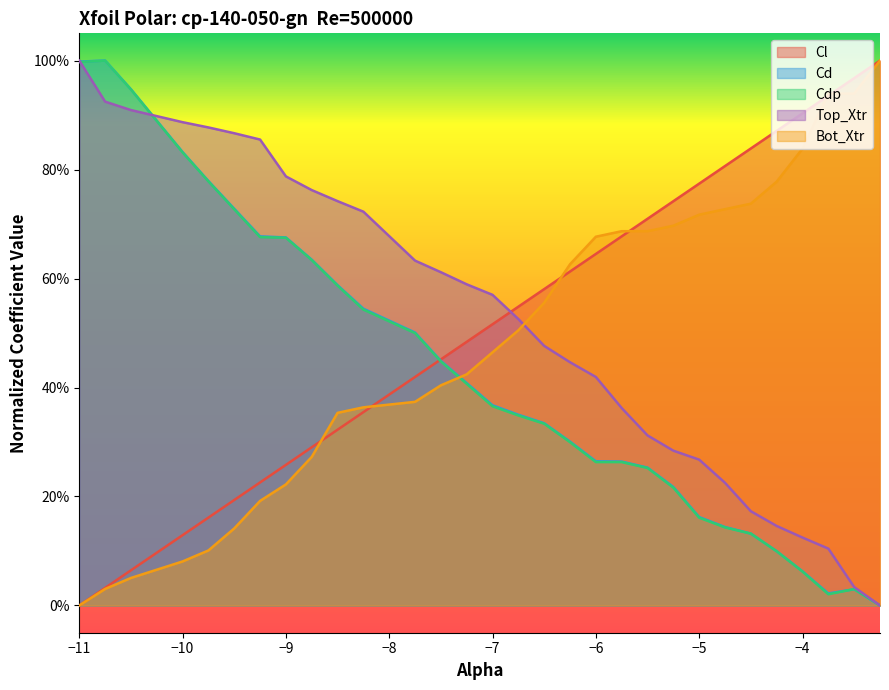

What is the difference between the second highest and second lowest values in the Bot_Xtr series?

0.9